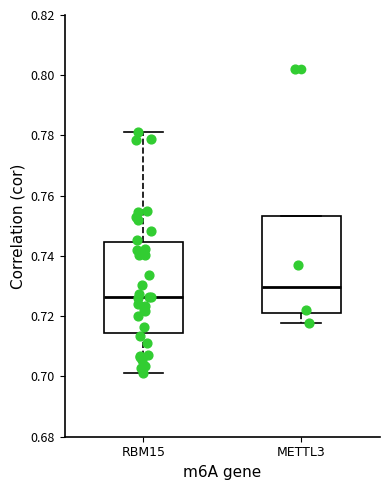

Reading left to right, read every box against the y-axis: the position of its median line, the range the box covers, and the ends of its whiskers. The values are not printed on the chart, so give them approximately, as read against the axis.

RBM15: median 0.726, box 0.714 to 0.744, whiskers 0.702 to 0.782
METTL3: median 0.730, box 0.722 to 0.754, whiskers 0.718 to 0.754